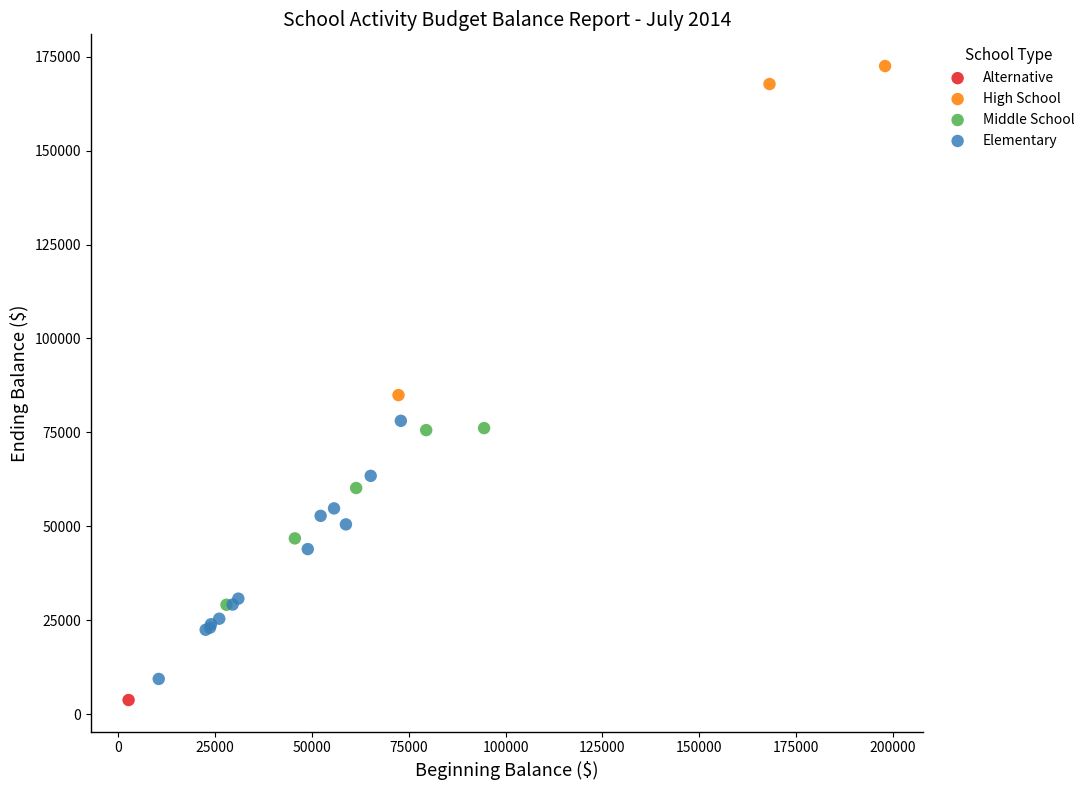

Which series reaches the minimum Y coordinate?

Alternative